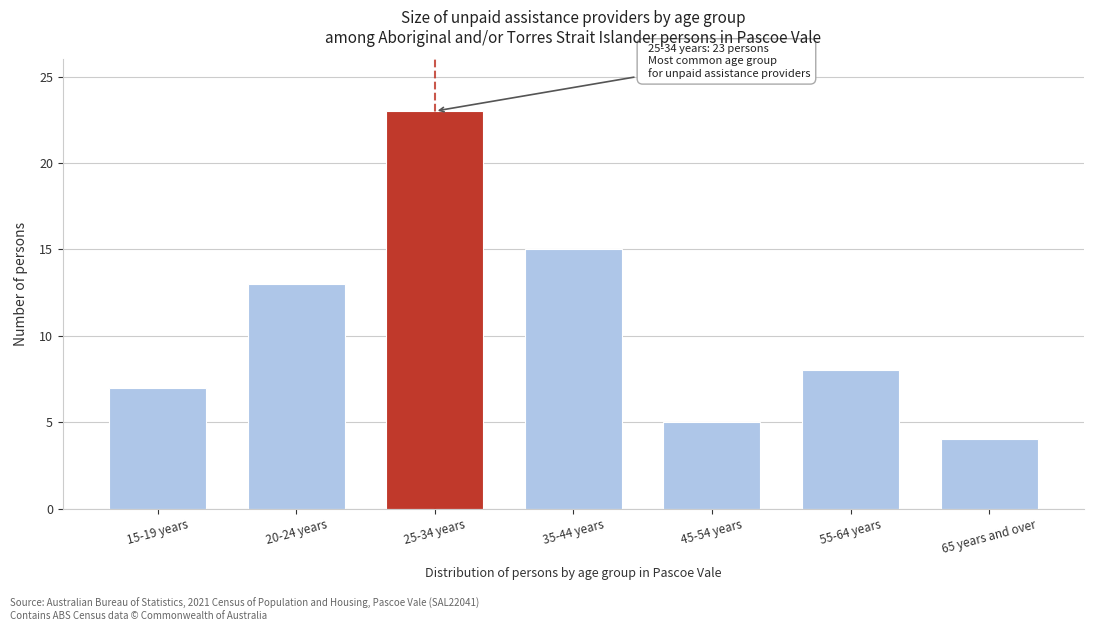

Reading left to right, list all the values displayed in this chart.

15-19 years=7	20-24 years=13	25-34 years=23	35-44 years=15	45-54 years=5	55-64 years=8	65 years and over=4